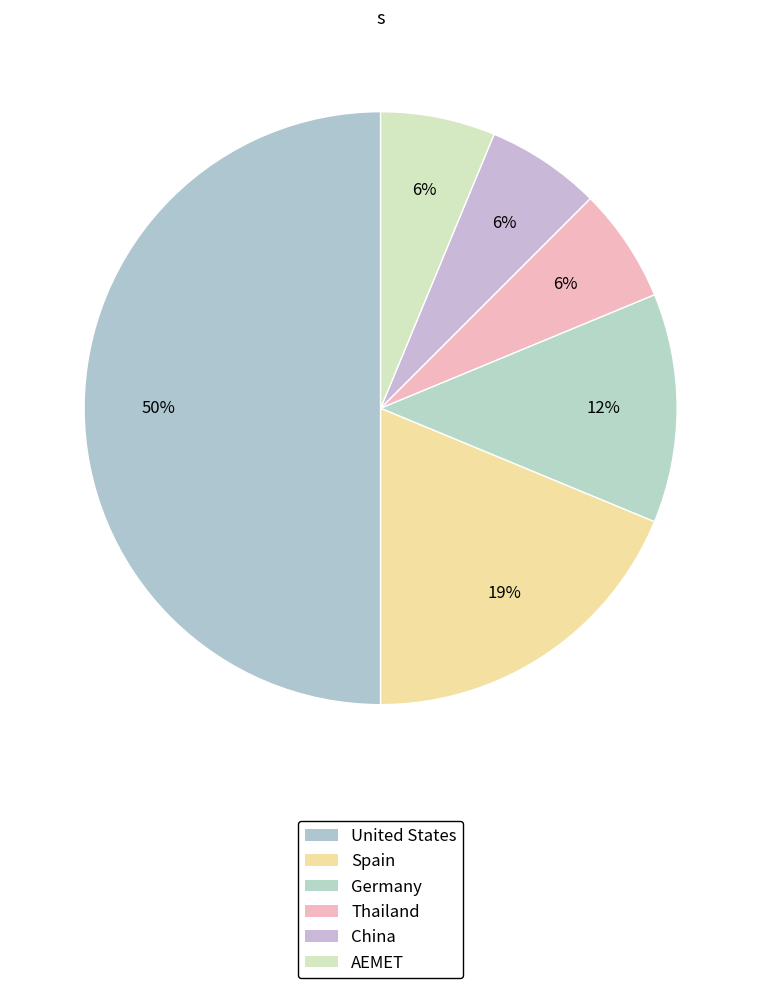

Is there any slice that represents more than half of the pie?

No